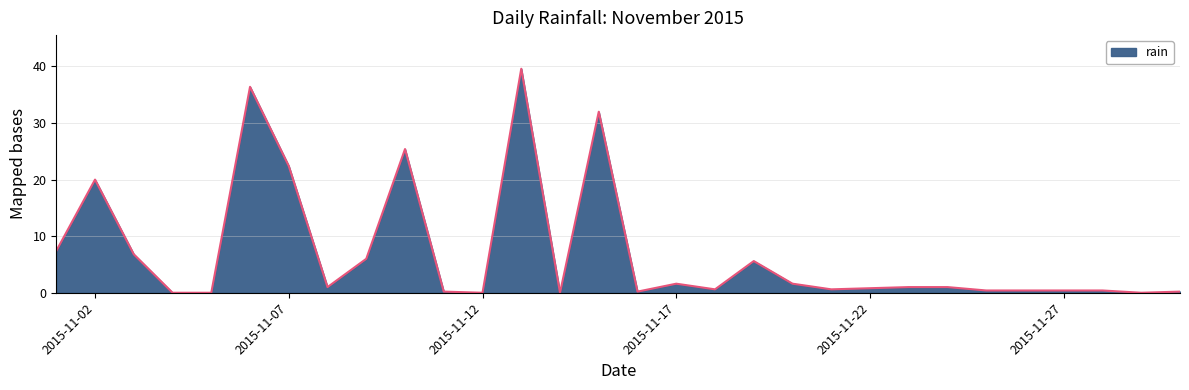

Where is the data nearest to the value 19?

2015-11-02